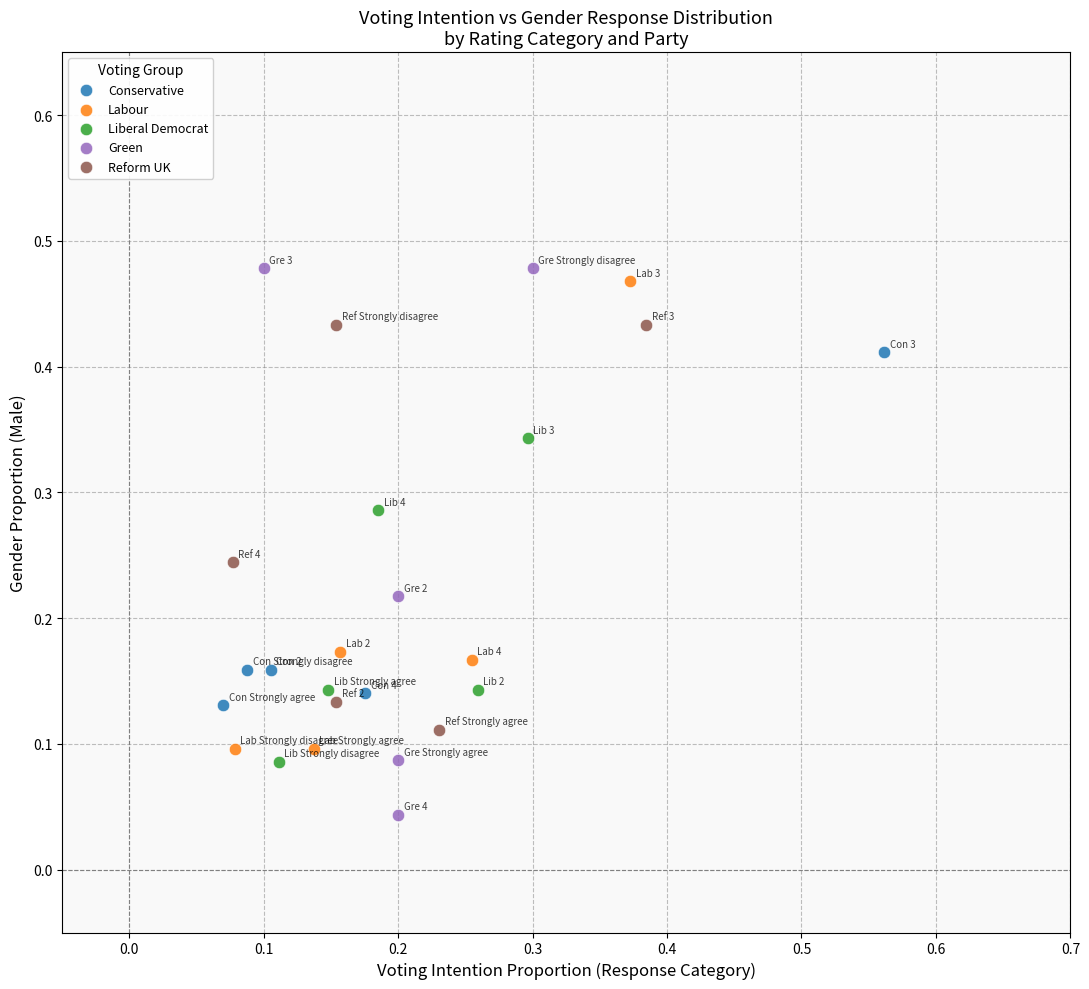

Which series reaches the minimum Y coordinate?

Green